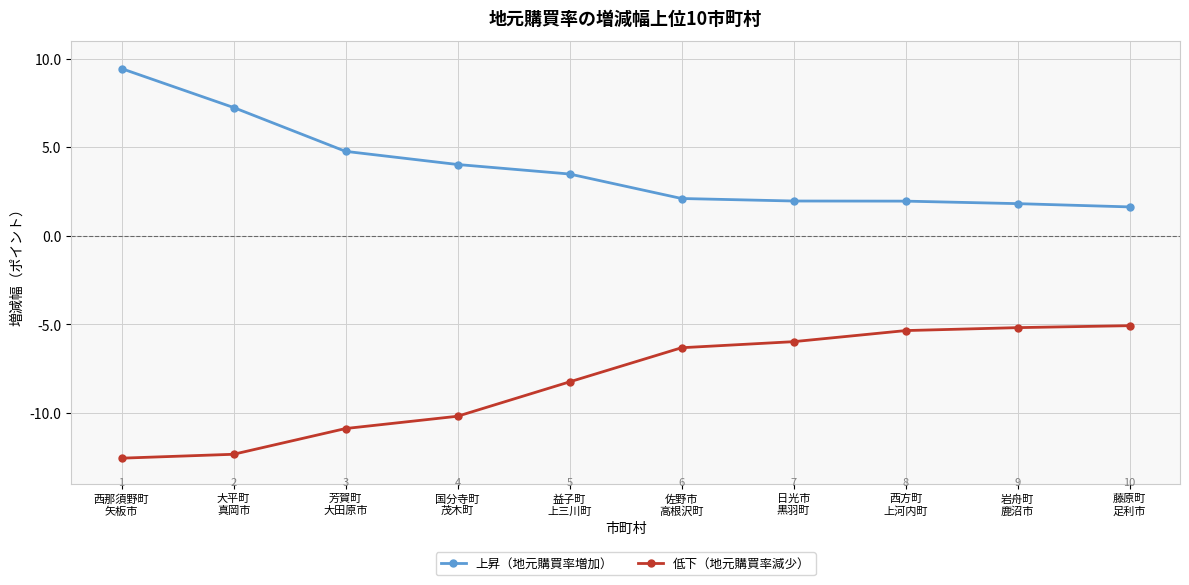

What is the smallest value displayed?

-12.6